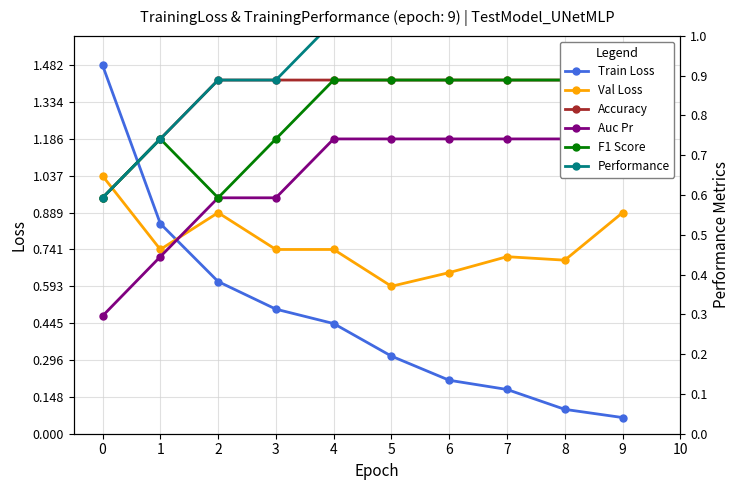

Reading left to right, extract all data points from this chart.

Train Loss: 0=1.5	1=0.8	2=0.6	3=0.5	4=0.4	5=0.3	6=0.2	7=0.2	8=0.1	9=0.1
Val Loss: 0=1.0	1=0.7	2=0.9	3=0.7	4=0.7	5=0.6	6=0.6	7=0.7	8=0.7	9=0.9
Accuracy: 0=0.6	1=0.7	2=0.9	3=0.9	4=0.9	5=0.9	6=0.9	7=0.9	8=0.9	9=0.9
Auc Pr: 0=0.3	1=0.4	2=0.6	3=0.6	4=0.7	5=0.7	6=0.7	7=0.7	8=0.7	9=0.7
F1 Score: 0=0.6	1=0.7	2=0.6	3=0.7	4=0.9	5=0.9	6=0.9	7=0.9	8=0.9	9=0.9
Performance: 0=0.6	1=0.7	2=0.9	3=0.9	4=1.0	5=1.0	6=1.0	7=1.0	8=1.0	9=1.2